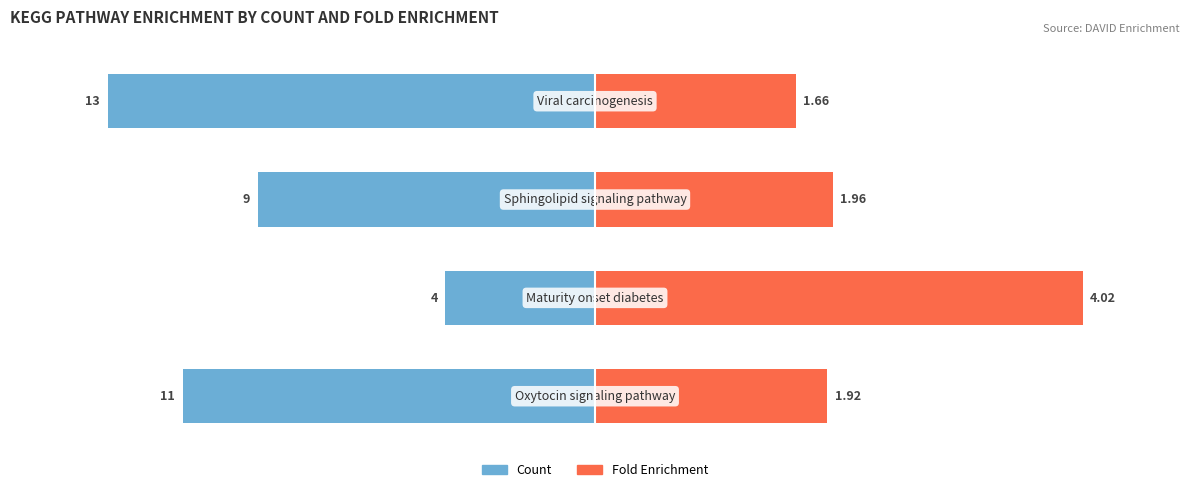

True or false: Fold Enrichment has a value of 28.7 at 3.

False